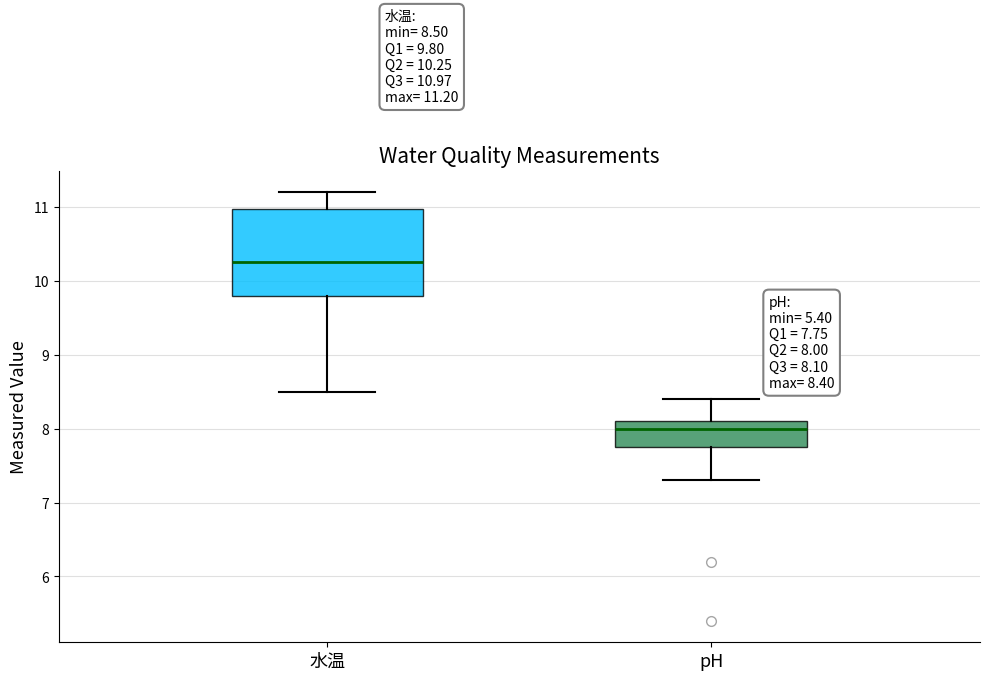

Which box's median line is the lowest?

pH